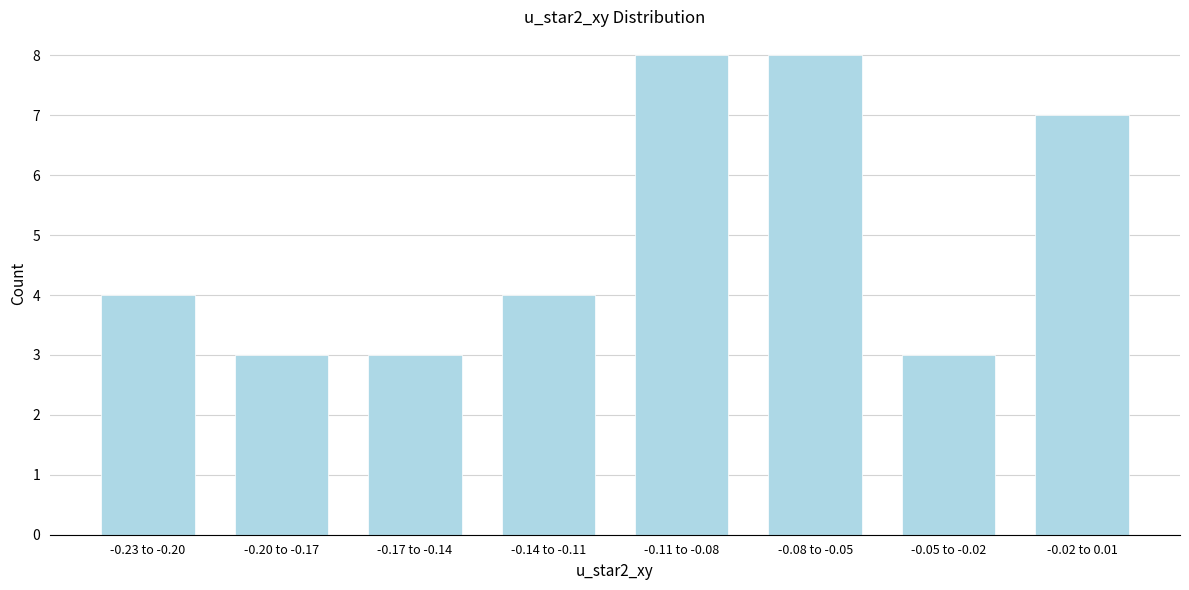

Reading right to left, list all the values displayed in this chart.

7	3	8	8	4	3	3	4